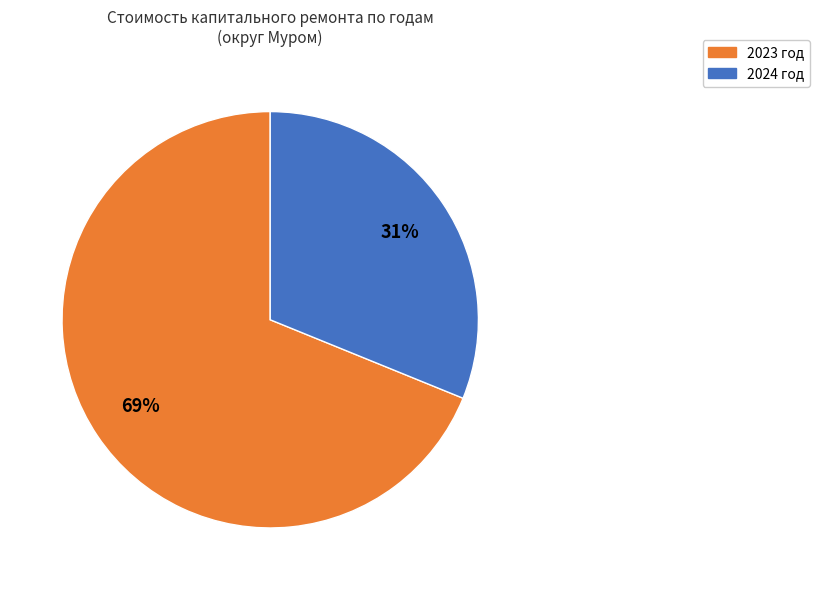

What is the majority slice?

2023